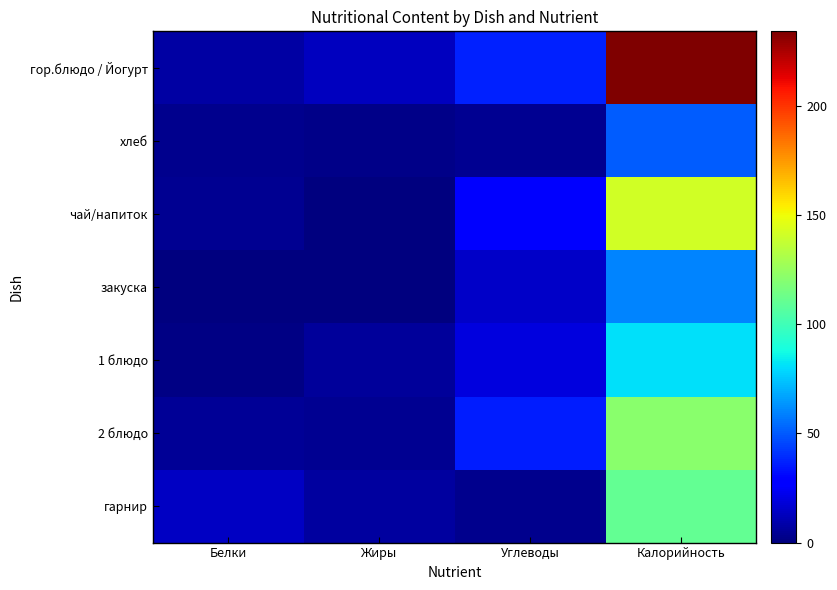

Reading left to right, transcribe all the data shown in this chart.

гор.блюдо / Йогурт: Белки=8.2	Жиры=12.9	Углеводы=36.7	Калорийность=234.0
хлеб: Белки=3.0	Жиры=2.4	Углеводы=4.2	Калорийность=50.4
чай/напиток: Белки=4.6	Жиры=0.5	Углеводы=29.5	Калорийность=141.0
закуска: Белки=0.0	Жиры=0.0	Углеводы=15.0	Калорийность=59.9
1 блюдо: Белки=1.0	Жиры=6.1	Углеводы=19.5	Калорийность=80.9
2 блюдо: Белки=4.7	Жиры=4.4	Углеводы=35.8	Калорийность=120.7
гарнир: Белки=13.8	Жиры=7.2	Углеводы=3.4	Калорийность=110.2